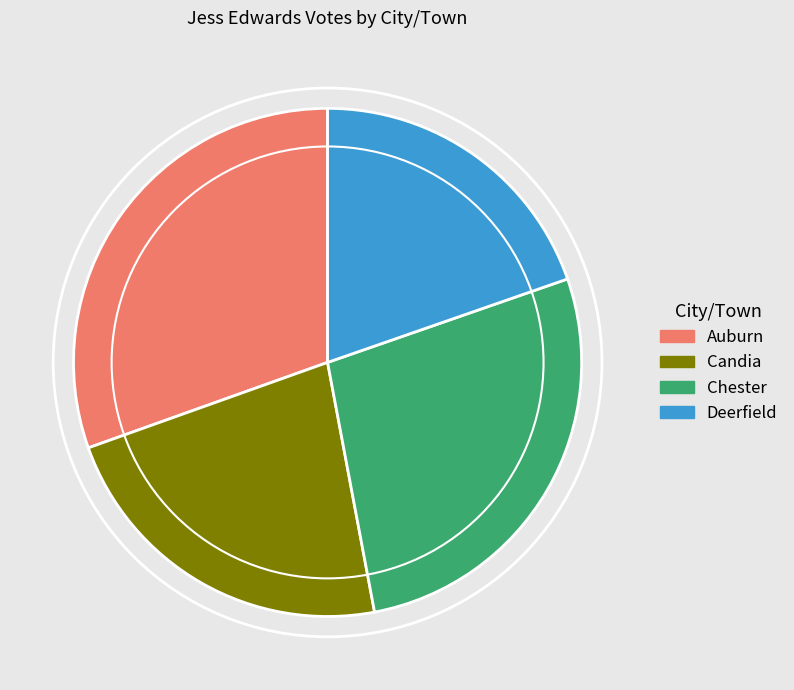

Is Chester the majority of the pie?

No